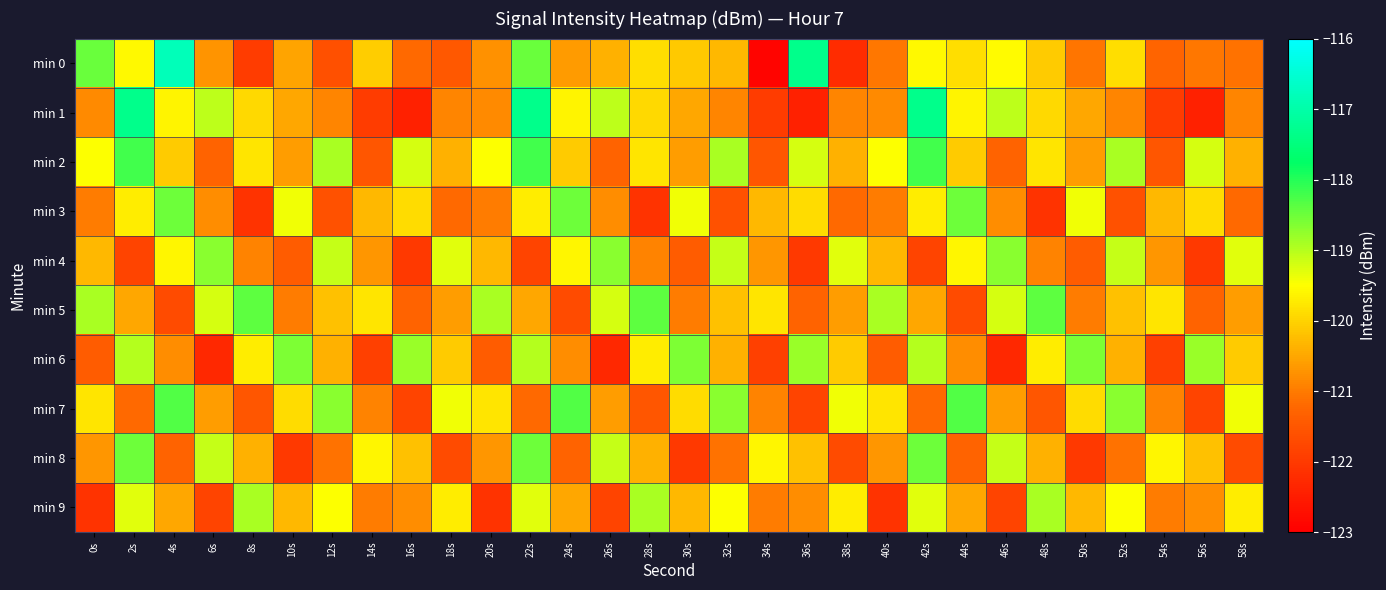

What is the total value across all series at 4s?

-1197.2